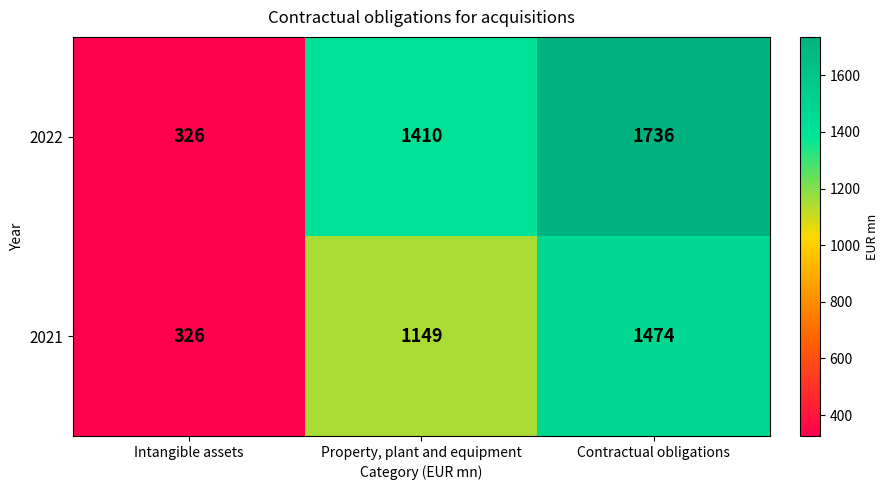

Read the 2021 value at Contractual obligations, to the nearest 100.

1500